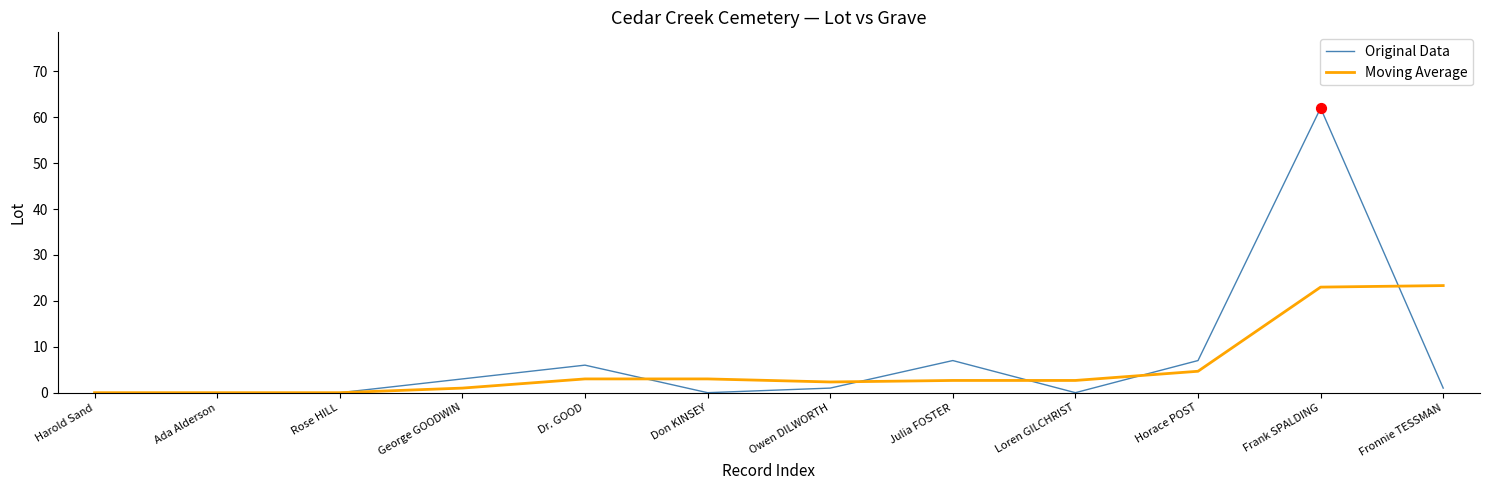

Between Ada Alderson and Julia FOSTER, which series saw the biggest shift?

Original Data